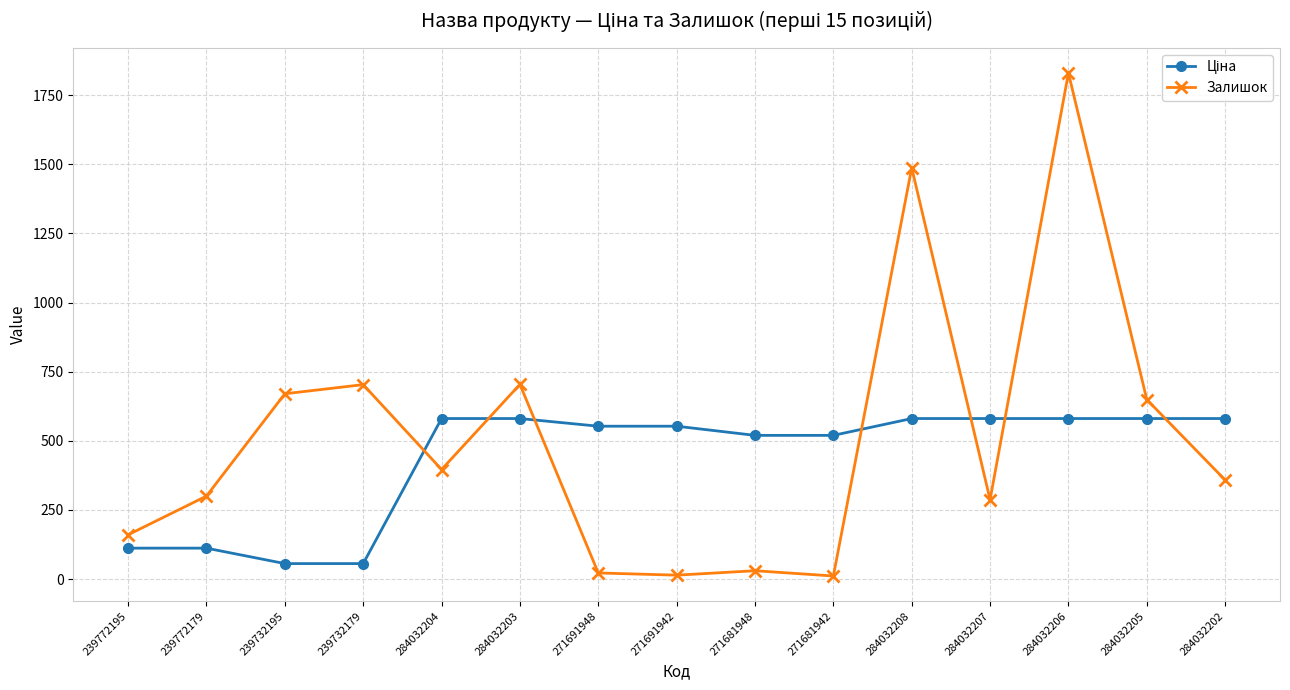

What is the maximum value shown in the chart?

1830.0